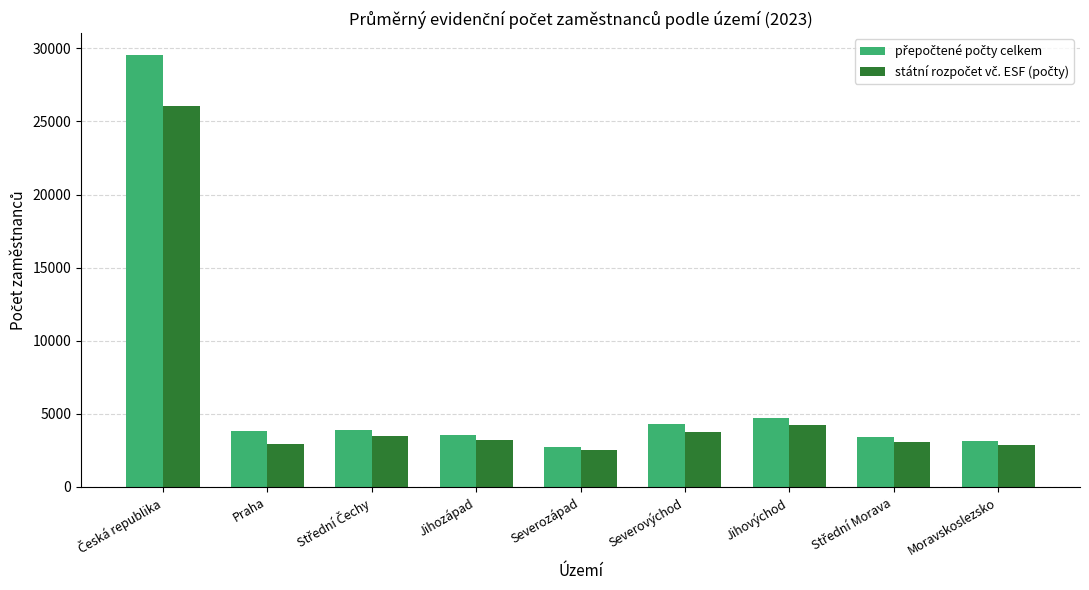

Are the bars horizontal?

No